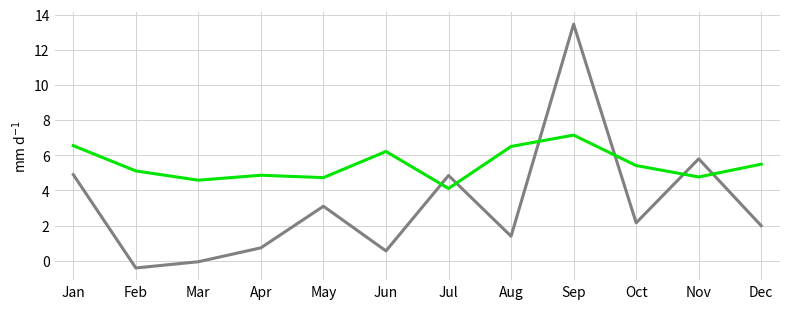

Which category has the highest value across all series?

Sep